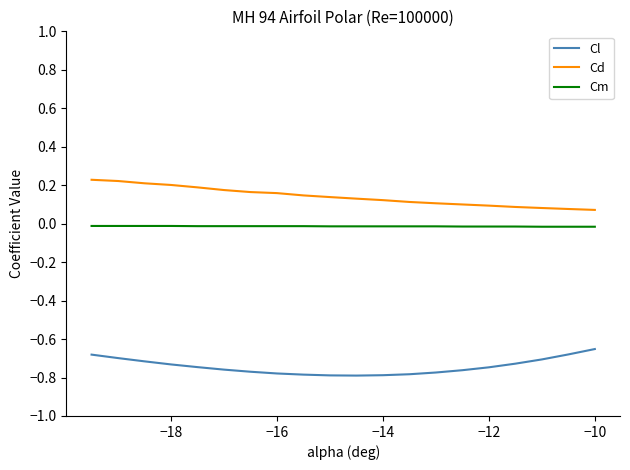

True or false: Cm and Cd cross at least once.

False